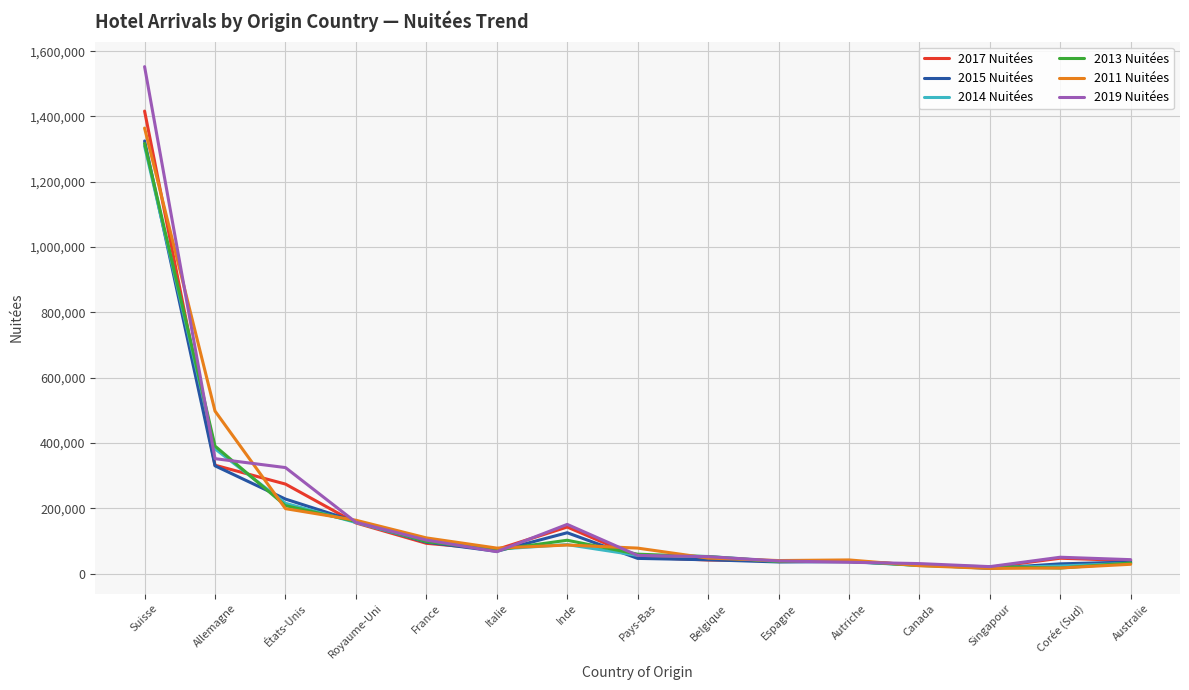

Between Allemagne and Australie, which series saw the biggest shift?

2011 Nuitées